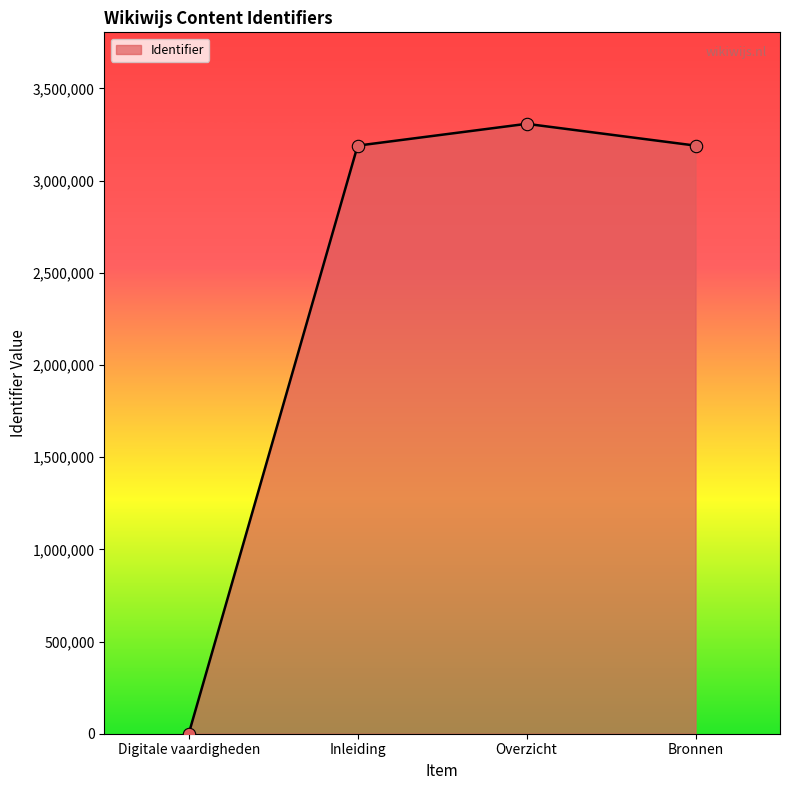

Between Inleiding and Overzicht, which is larger?

Overzicht